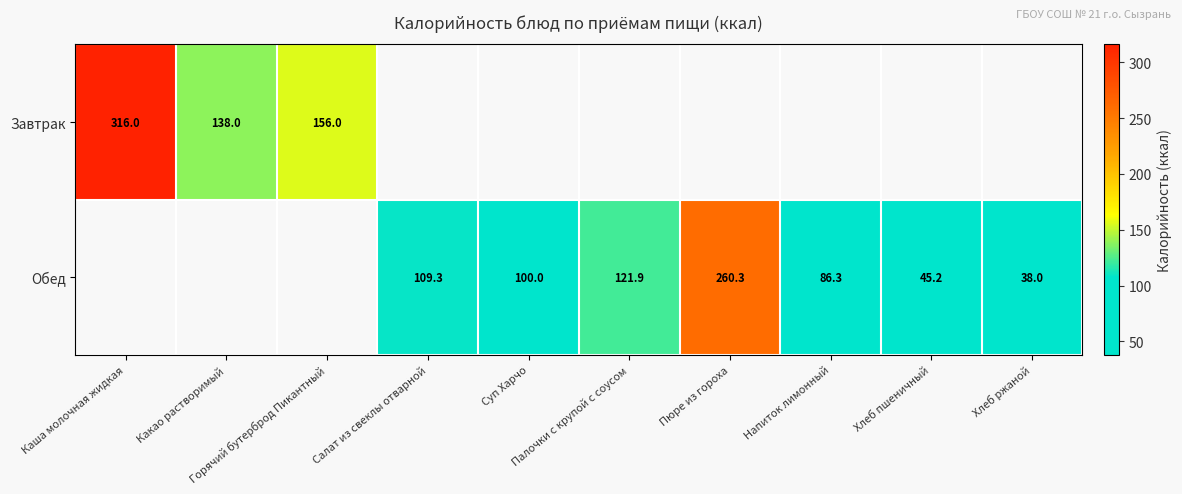

True or false: Обед has a value of 109.3 at Салат из свеклы отварной.

True